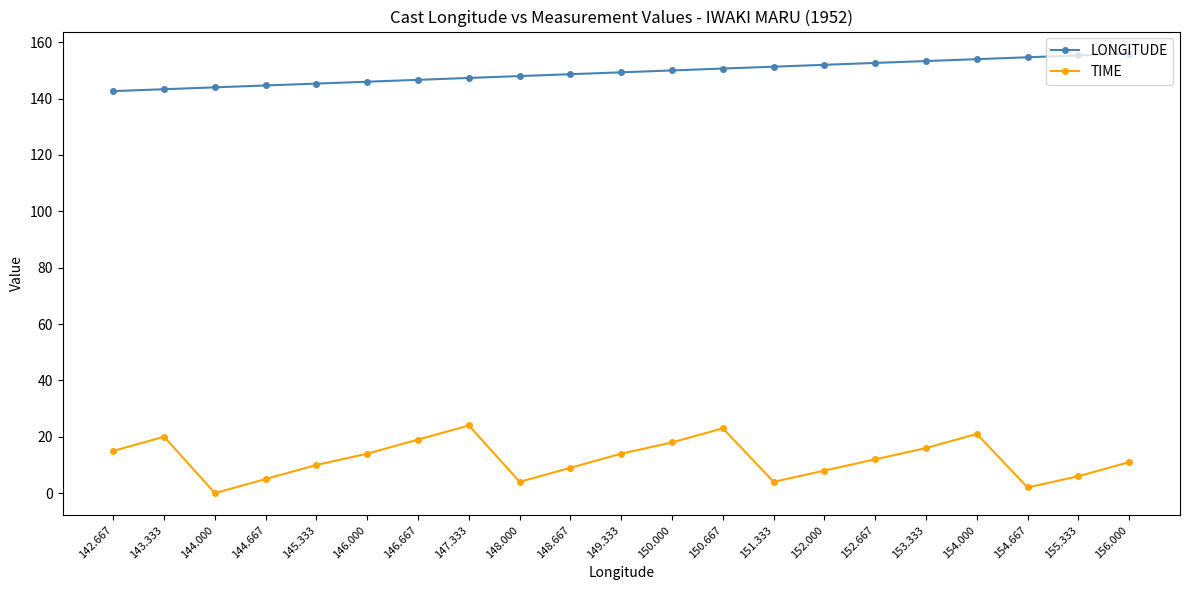

How many data points in TIME are less than 12?

10